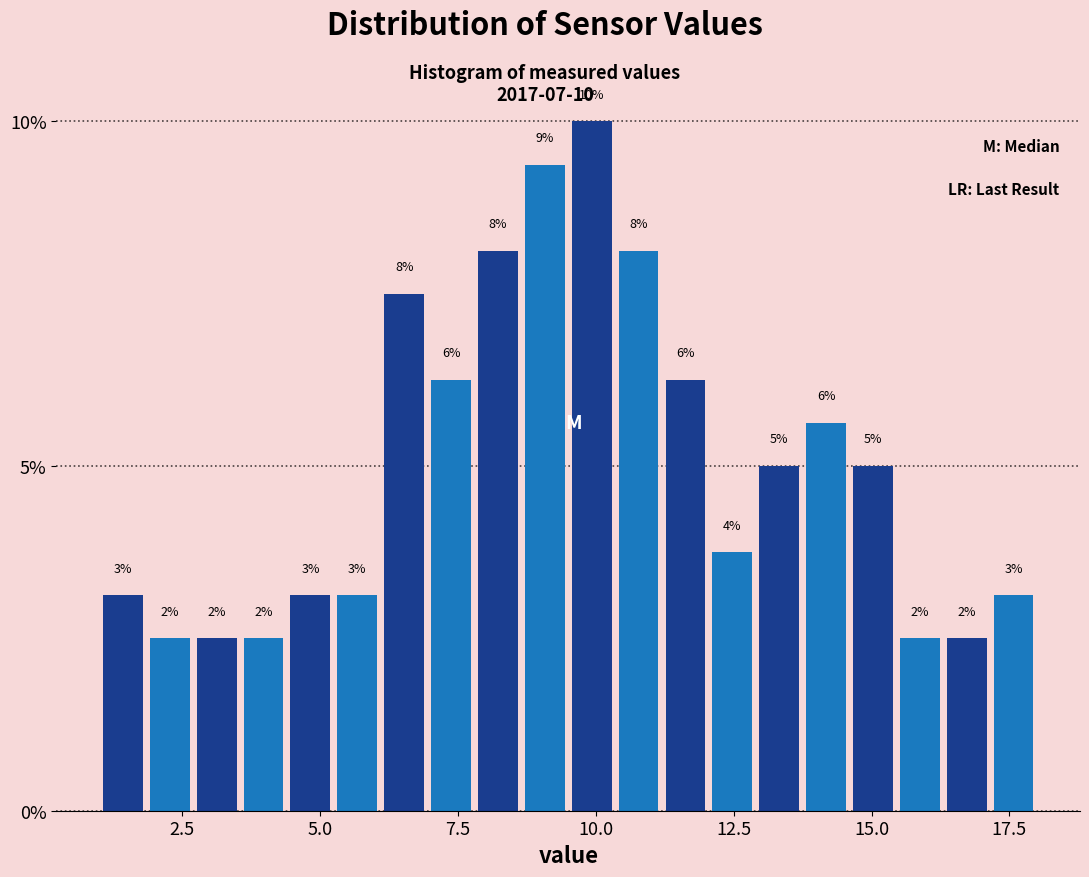

Around what value on the x-axis is the tallest bar? Give the approximate position of its centre, as read against the axis.

10.0